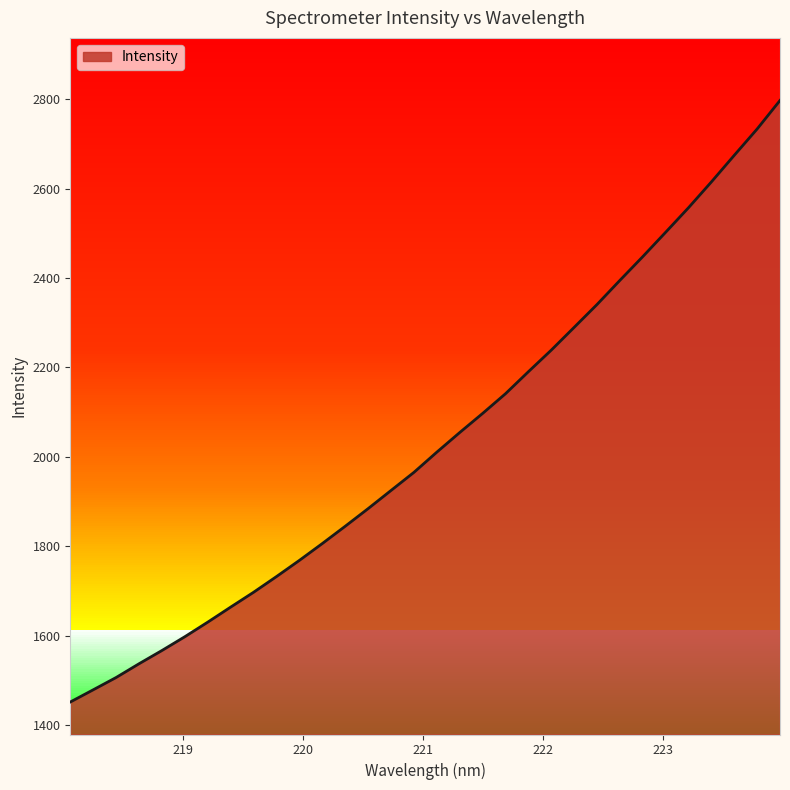

What is the difference between the values at 218.0596 and 221.3083?

602.4